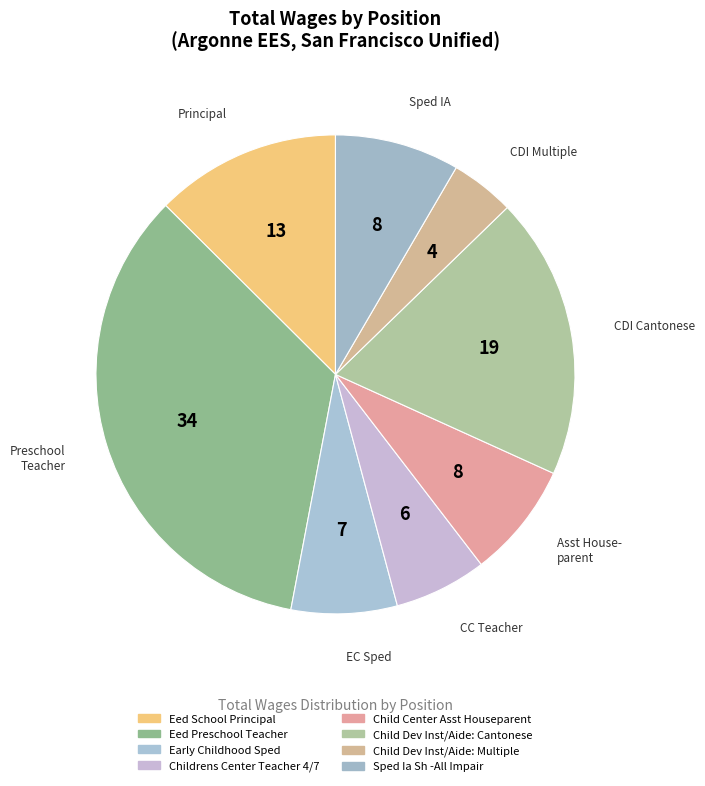

What percentage is the Eed Preschool Teacher slice, to the nearest percent?

34%